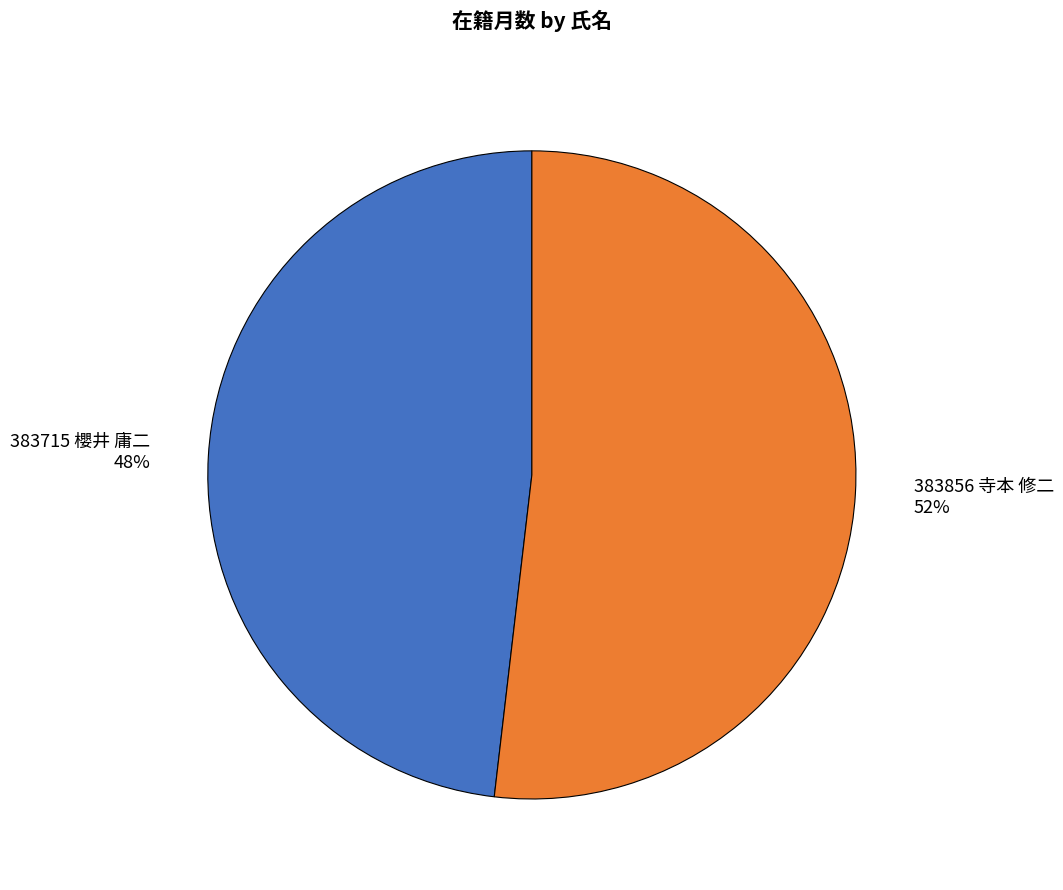

Rank the categories by value from lowest to highest.

383715 櫻井 庸二, 383856 寺本 修二